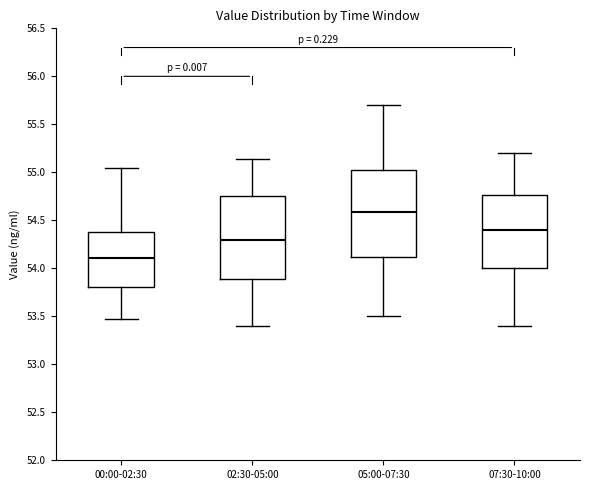

Which box's median line is the lowest?

00:00-02:30